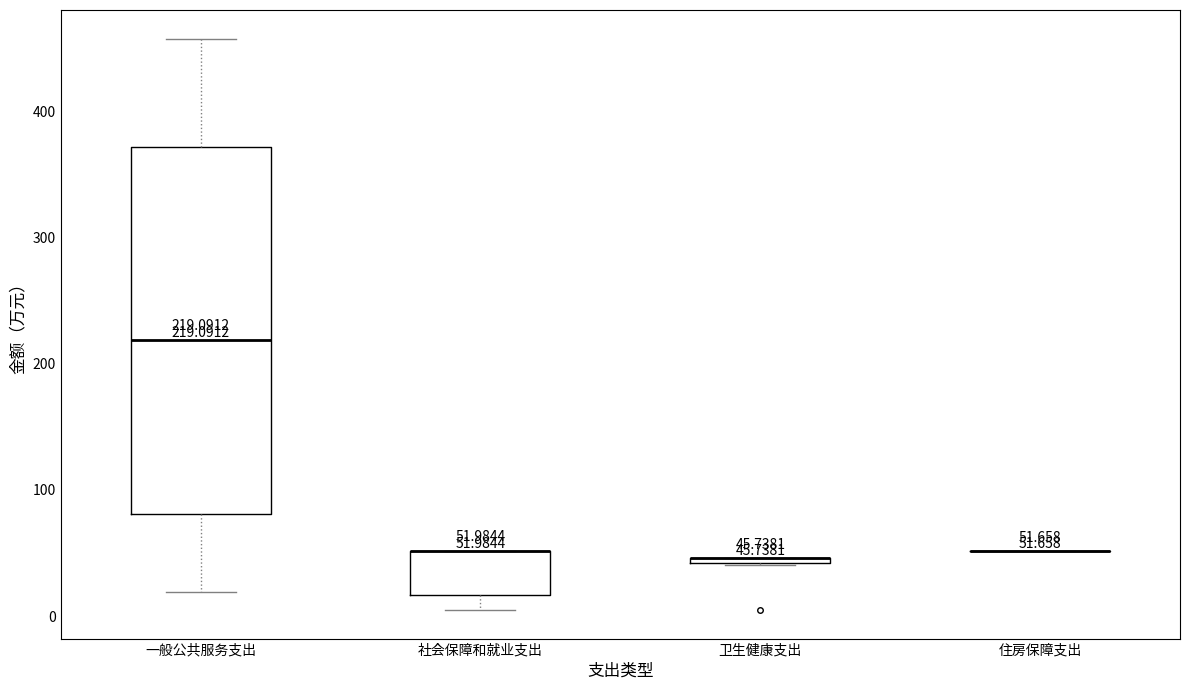

Comparing the boxes themselves (not the whiskers), which one is the tallest?

一般公共服务支出